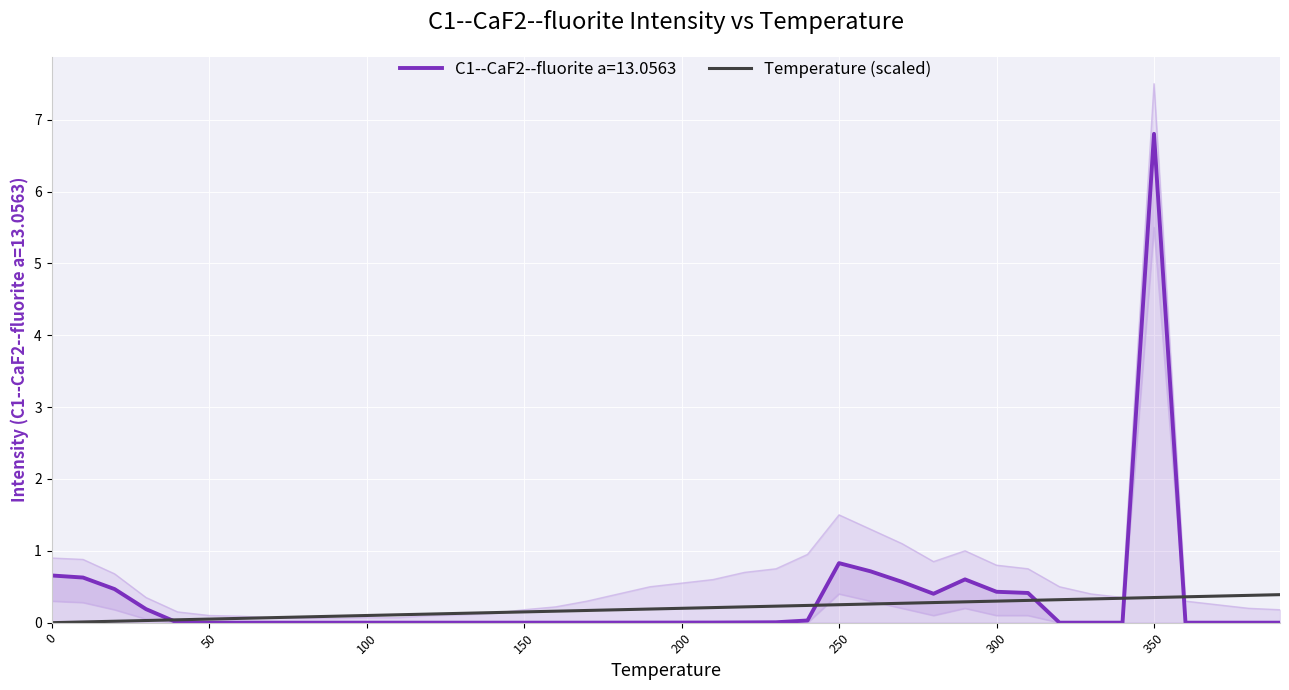

Is it true that C1--CaF2--fluorite a=13.0563 equals 0.4 at 300?

True